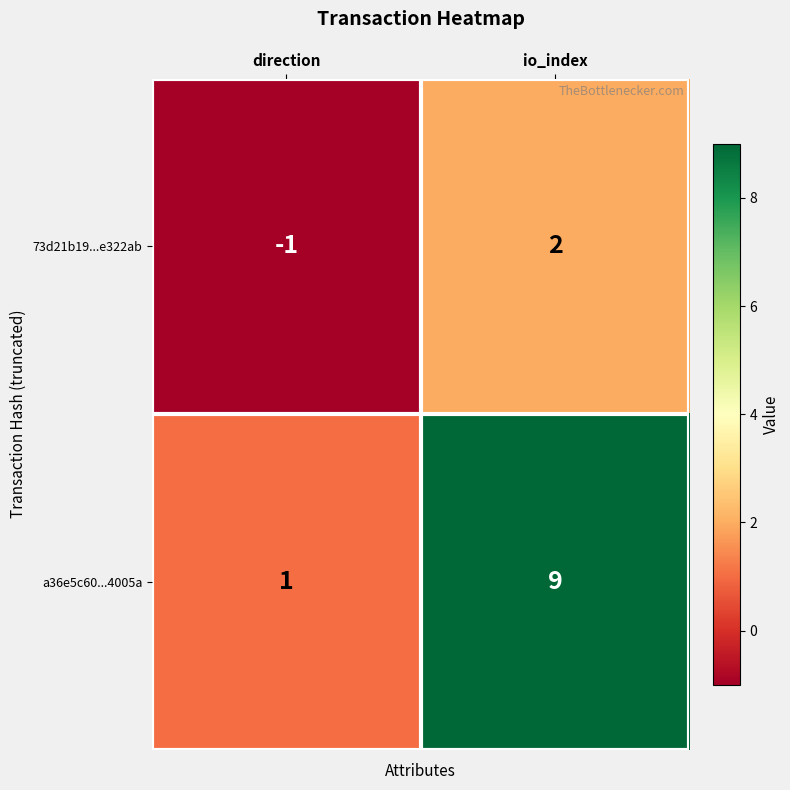

What is the difference between the maximum and minimum values in the 73d21b19...e322ab series?

3